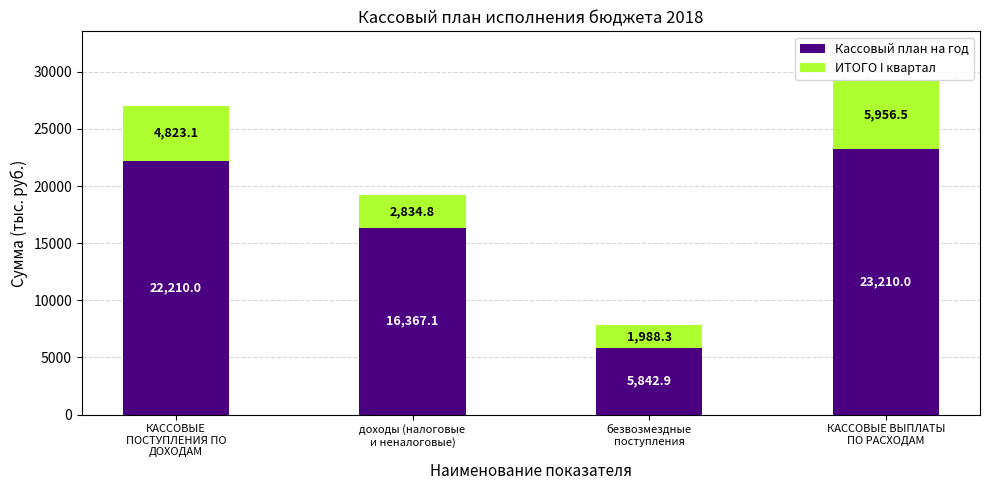

The Кассовый план на год series shows 5842.9 at безвозмездные
поступления. True or false?

True